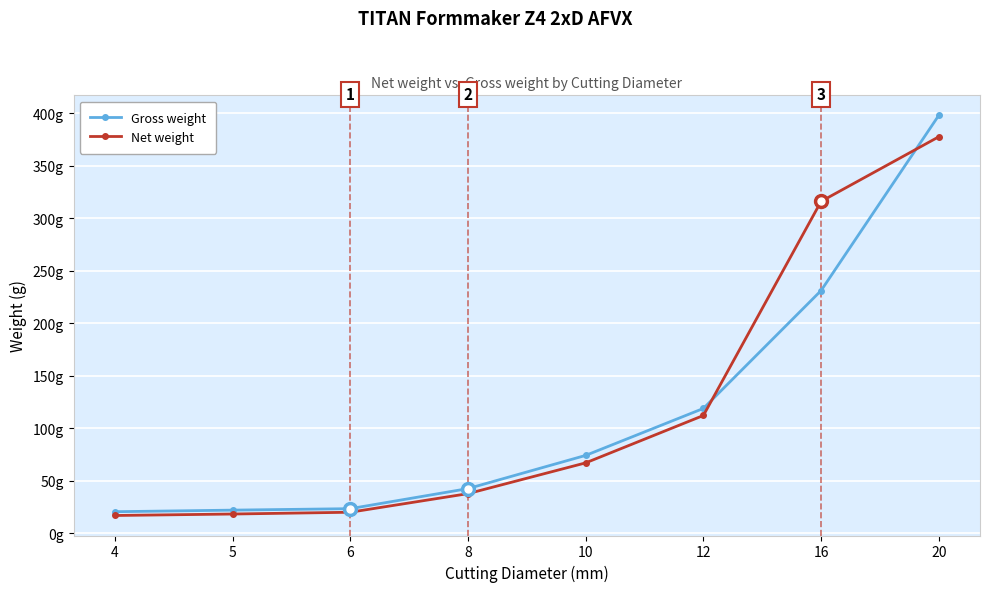

Reading right to left, list all the values displayed in this chart.

Gross weight: 20=397.8	16=231.0	12=118.8	10=74.1	8=42.5	6=23.4	5=22.0	4=20.5
Net weight: 20=377.4	16=315.9	12=112.1	10=67.0	8=37.7	6=20.0	5=18.3	4=16.9